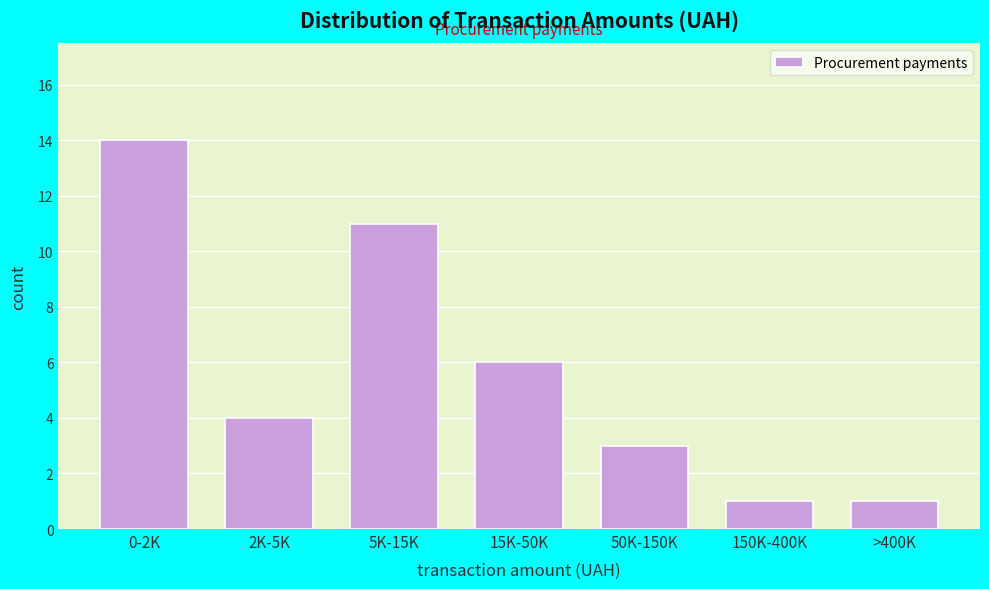

Reading right to left, what are all the values shown in this chart?

>400K=1	150K-400K=1	50K-150K=3	15K-50K=6	5K-15K=11	2K-5K=4	0-2K=14